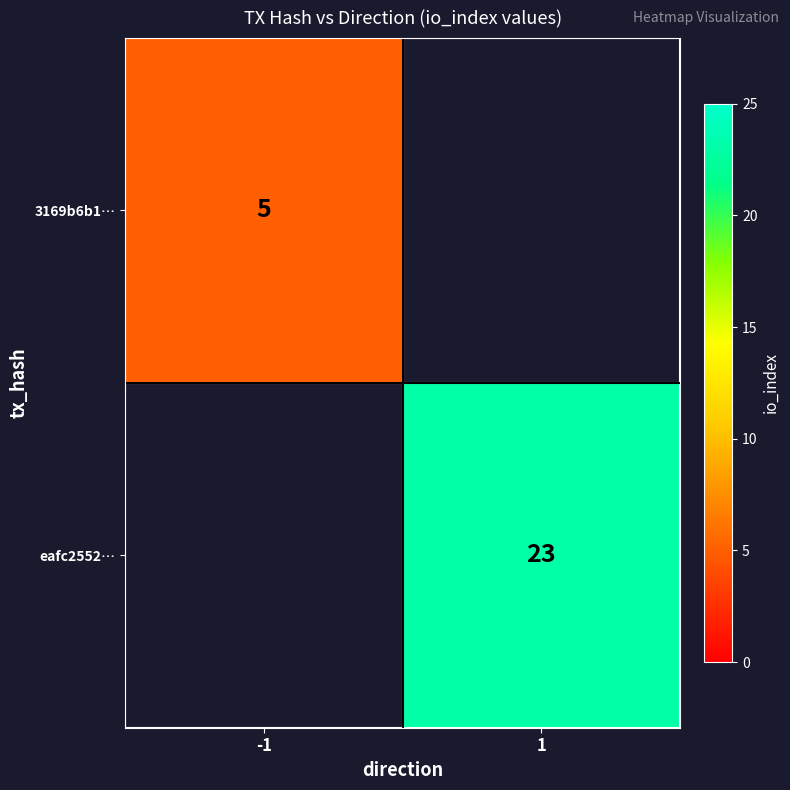

Is it true that eafc2552… equals 5 at 1?

False